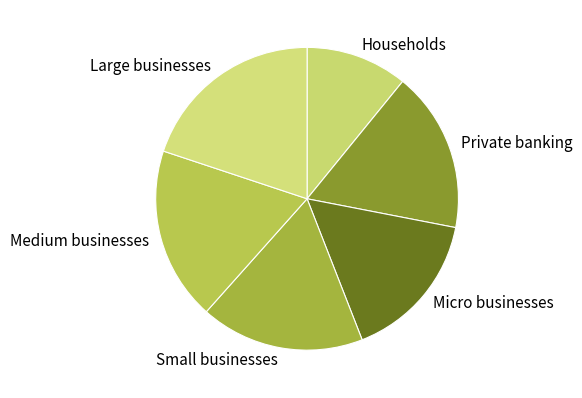

Count the number of slices in the pie.

6